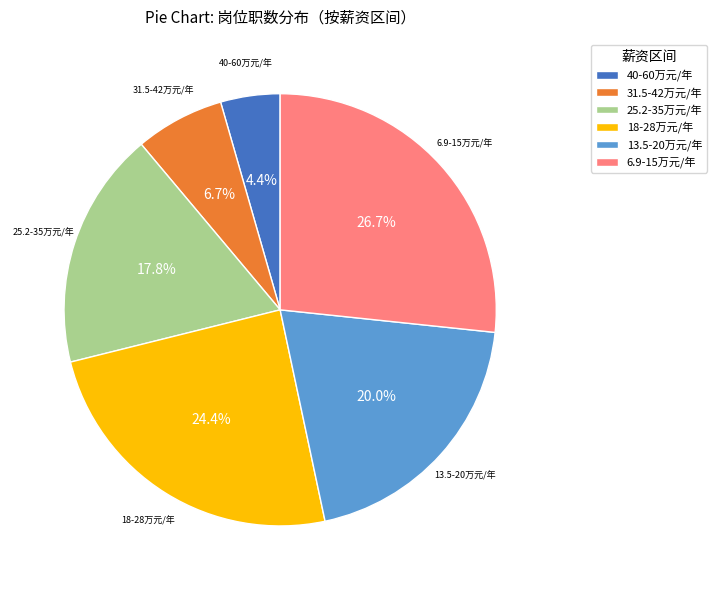

Is there any slice that represents more than half of the pie?

No